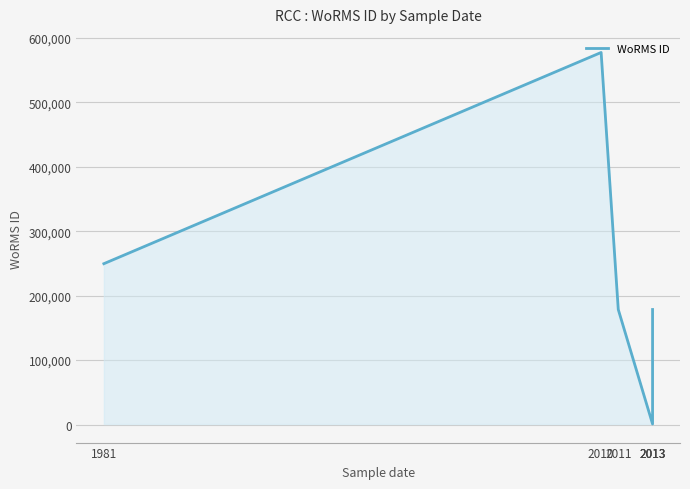

What is the difference between the values at 2013 and 2013?

177781